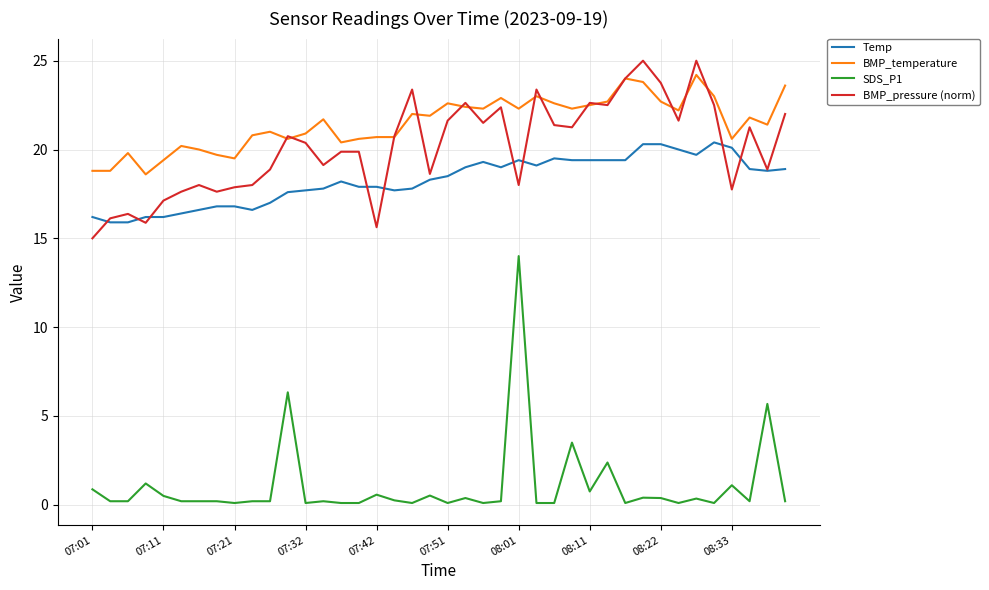

Is this an area chart (filled region under the line)?

No